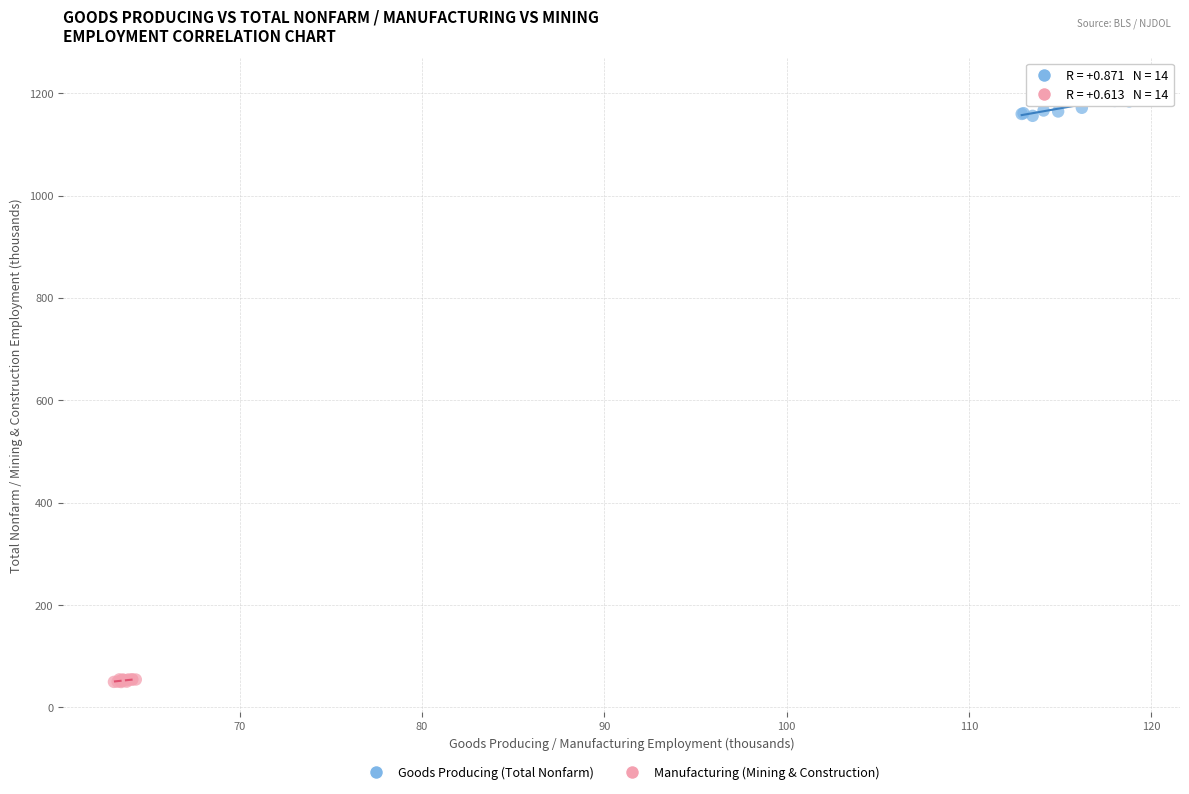

Which series has the widest spread of Y values?

Goods Producing (Total Nonfarm)